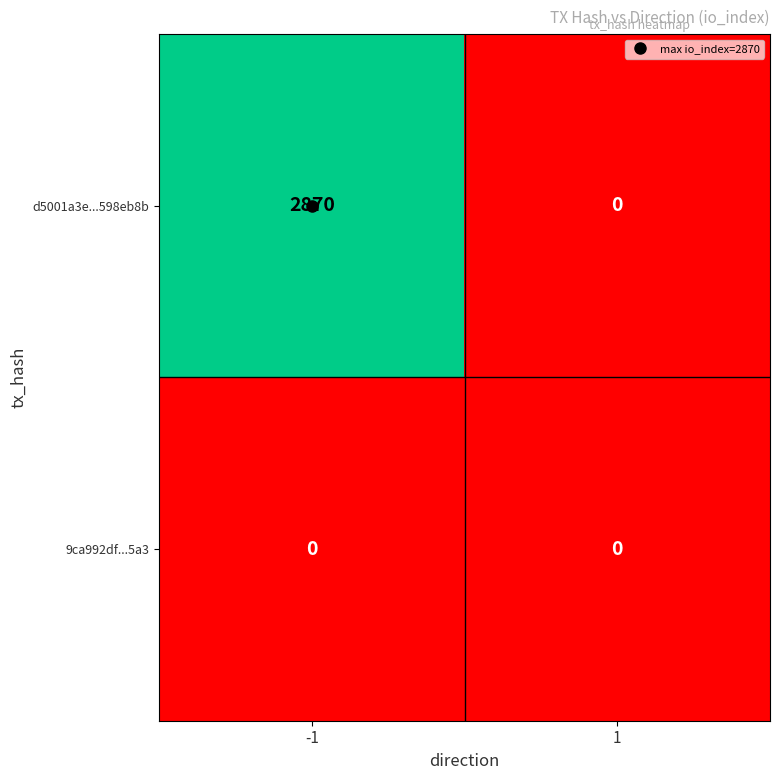

Which series has the widest spread of values?

d5001a3e...598eb8b